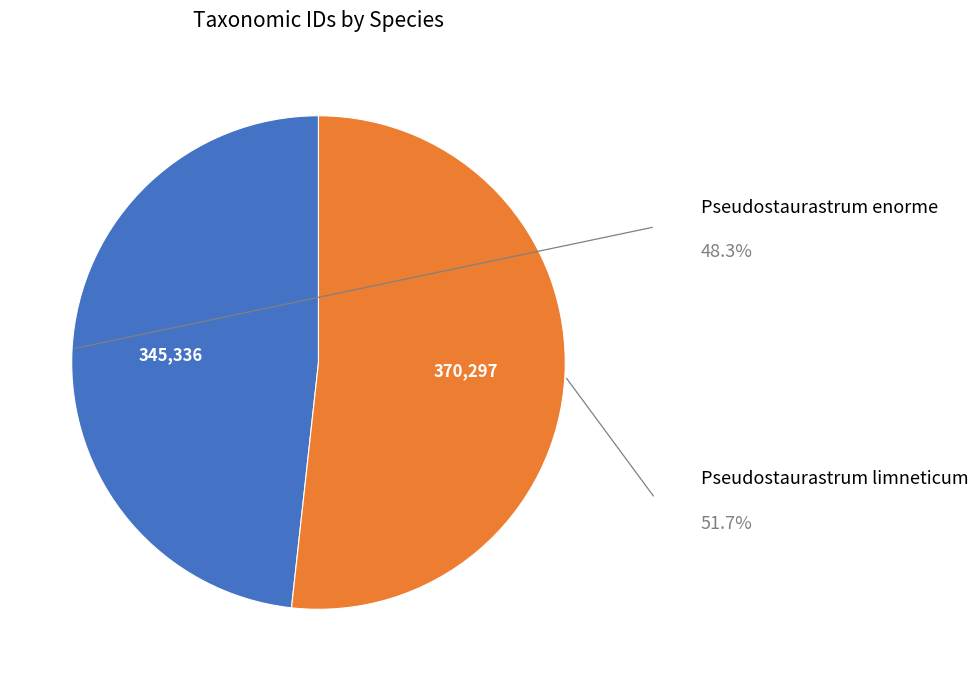

Is there a majority slice in this chart?

Yes